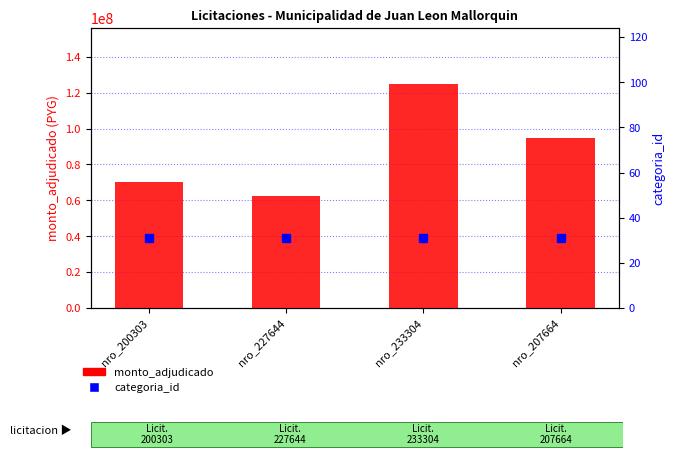

Which series has the largest Y range (max minus min)?

monto_adjudicado